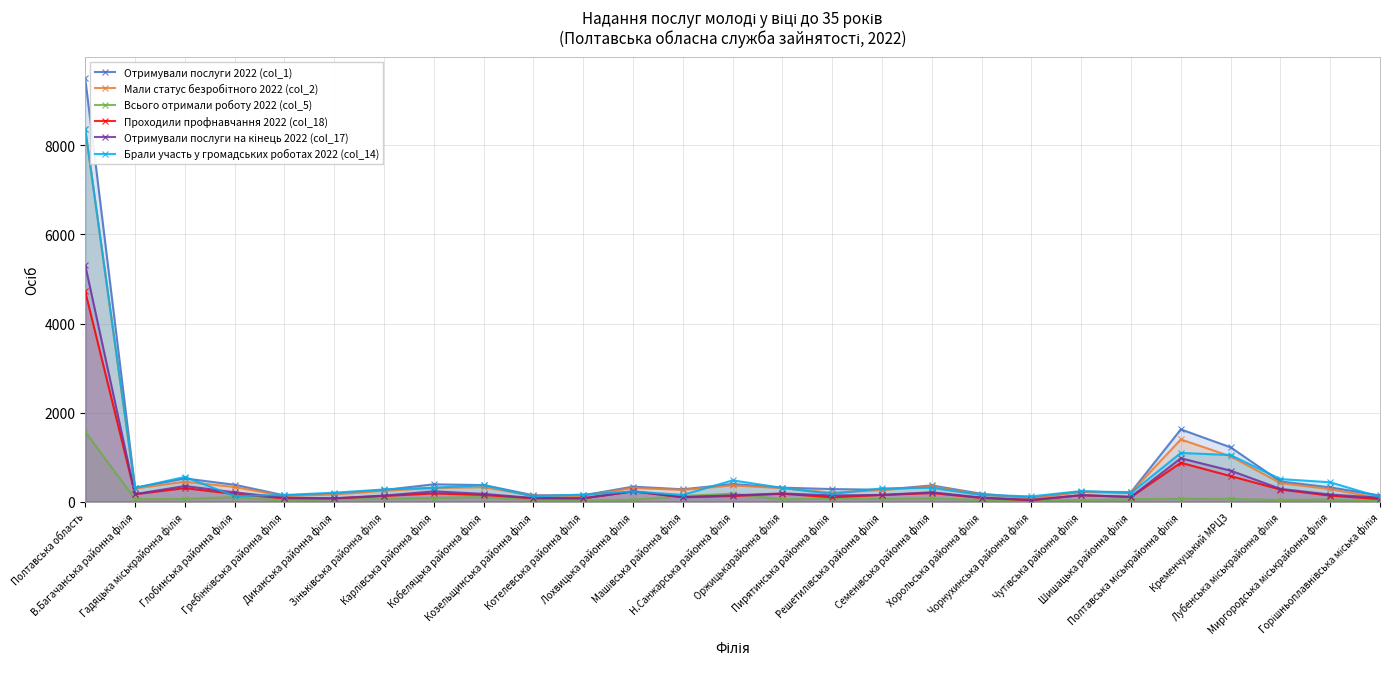

What is the highest value of the Мали статус безробітного 2022 (col_2) series?

8371